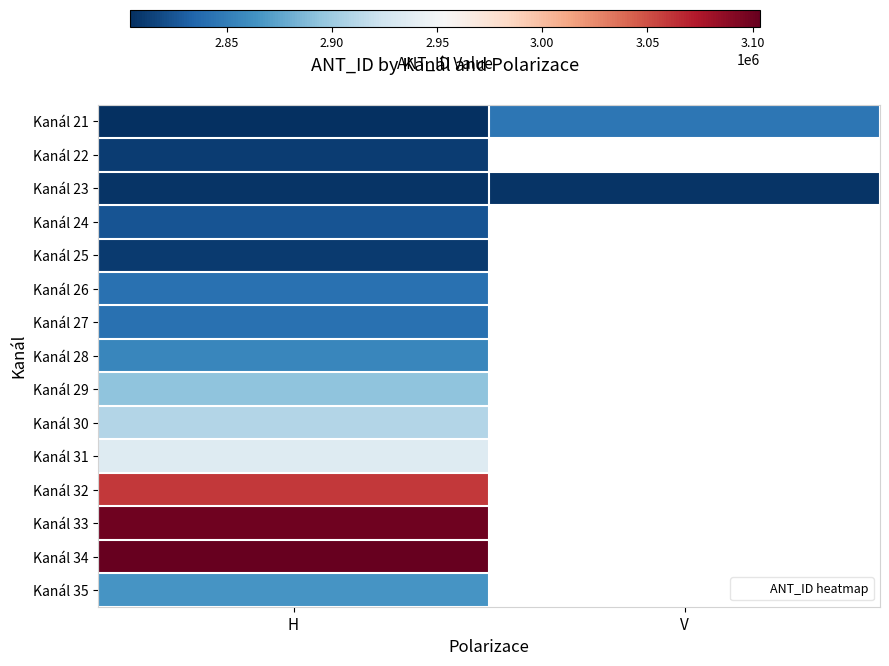

Is the value of Kanál 26 at V greater than the value of Kanál 30 at H?

No